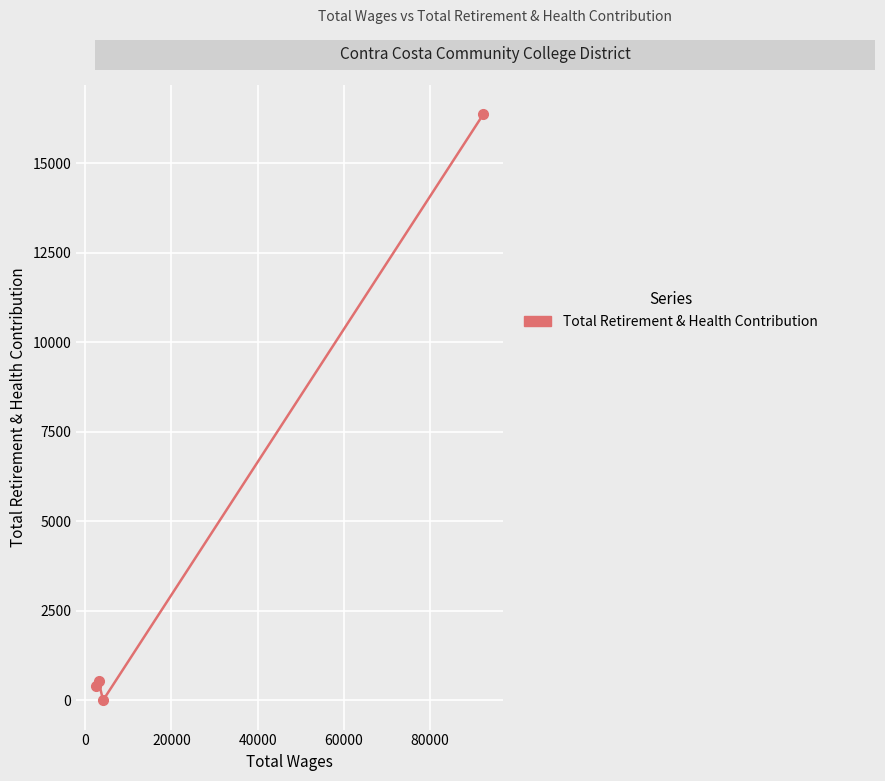

How many values are below 528?

2